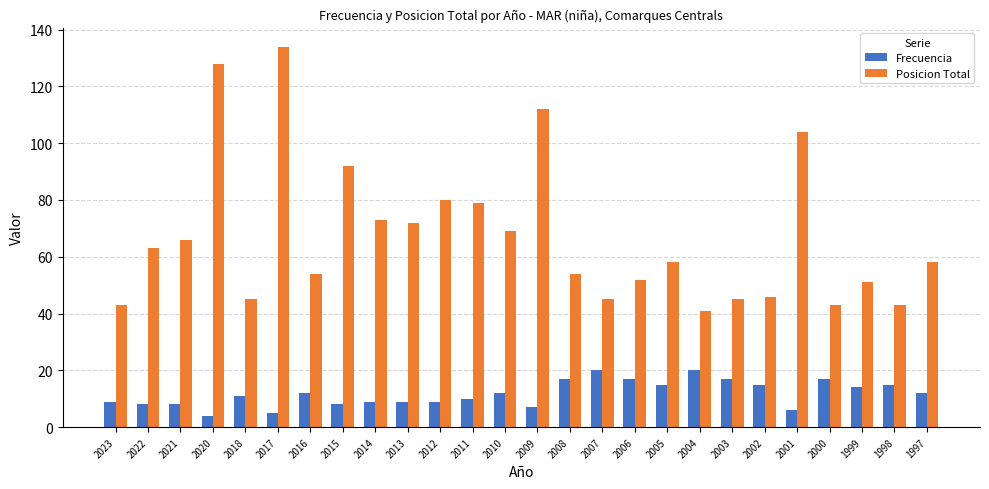

Which series has the largest total across all categories?

Posicion Total